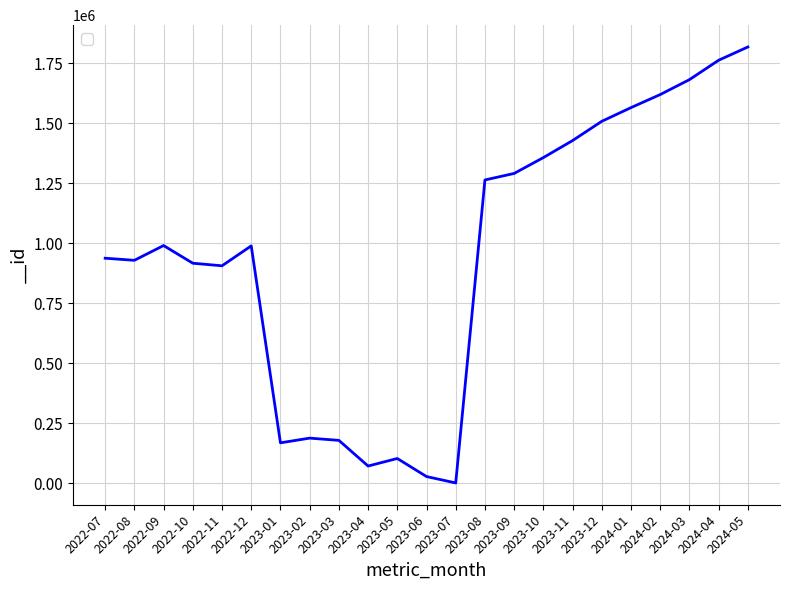

What is the difference between the maximum and minimum values?

1816022